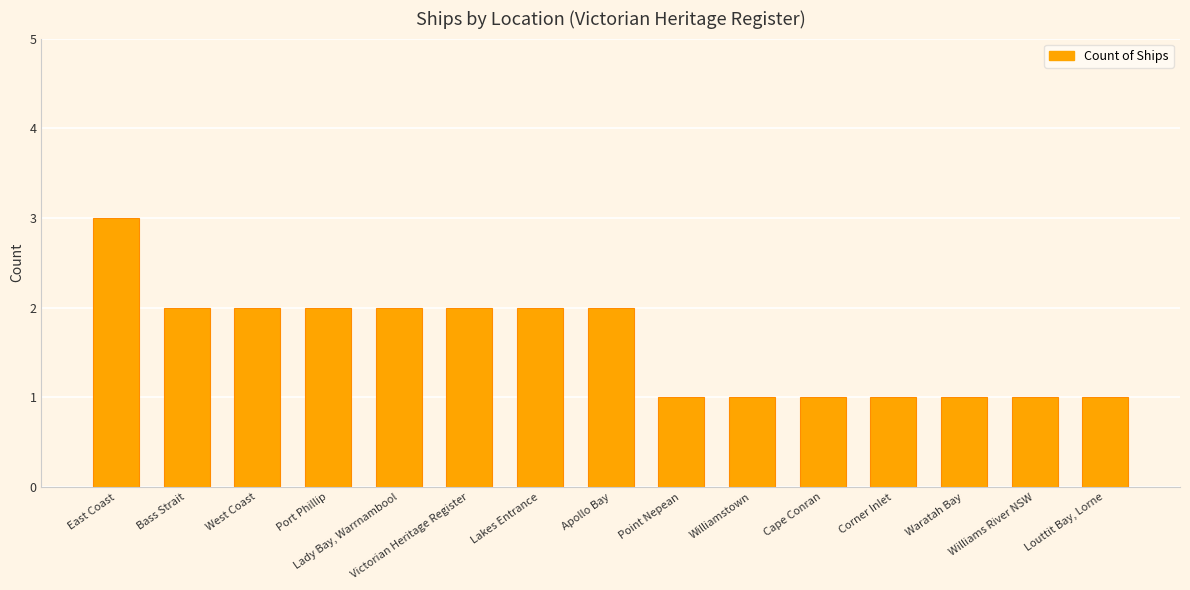

Read the value at East Coast.

3